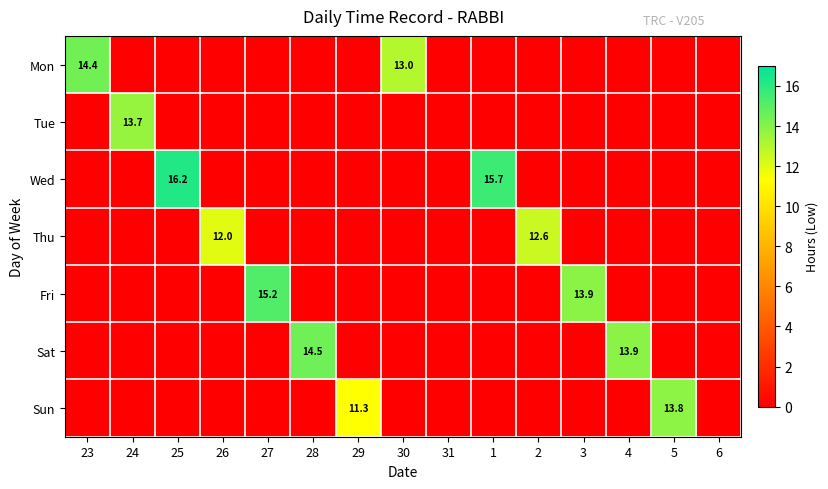

Between 4 and 2, which is larger?

4